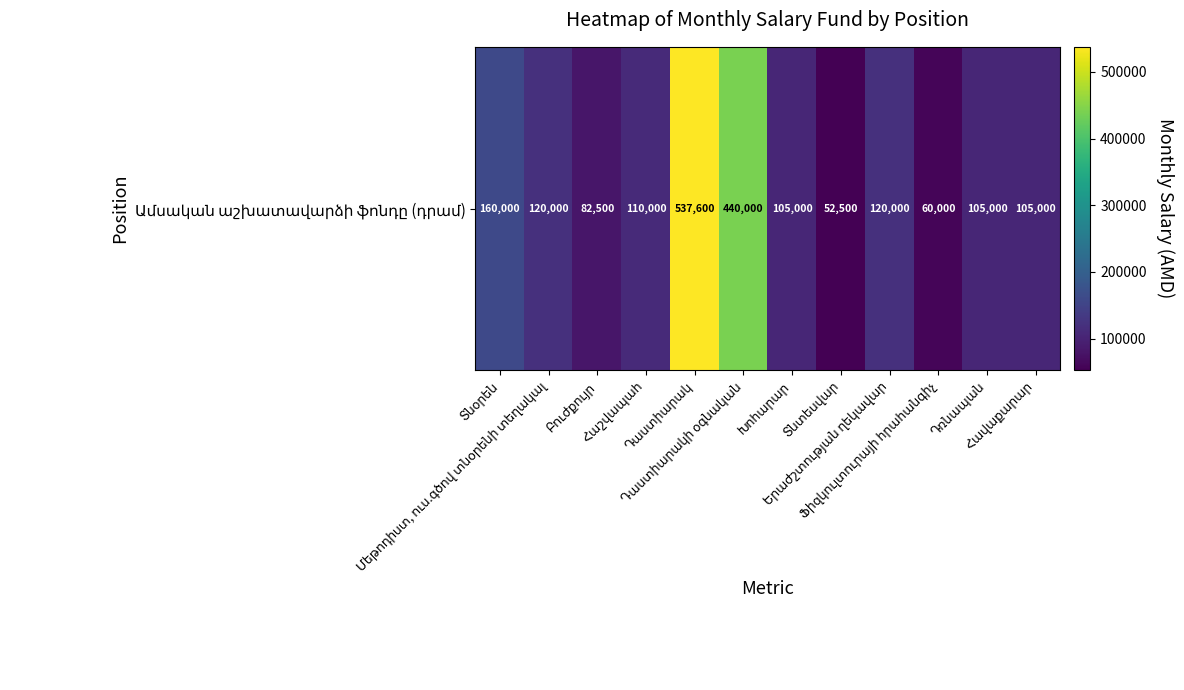

How many categories are shown in the chart?

12